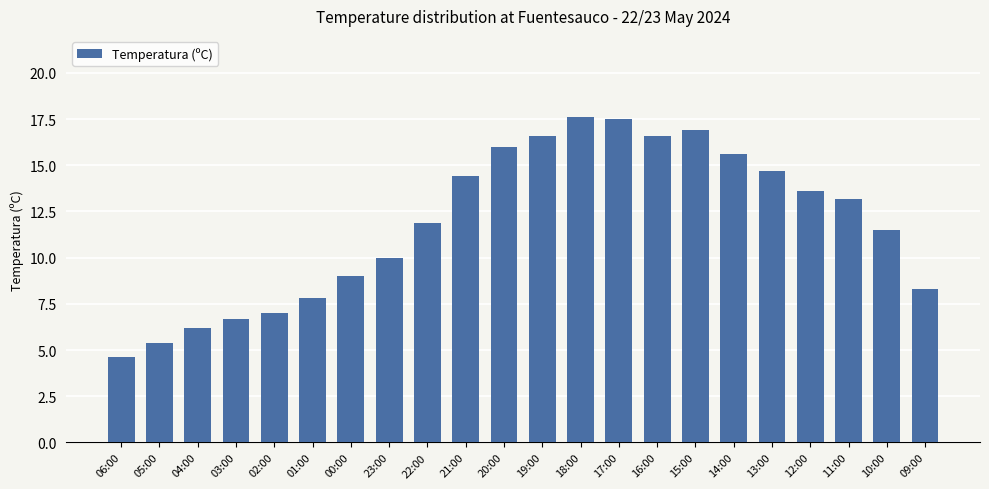

Reading left to right, what are all the values shown in this chart?

06:00=4.6	05:00=5.4	04:00=6.2	03:00=6.7	02:00=7.0	01:00=7.8	00:00=9.0	23:00=10.0	22:00=11.9	21:00=14.4	20:00=16.0	19:00=16.6	18:00=17.6	17:00=17.5	16:00=16.6	15:00=16.9	14:00=15.6	13:00=14.7	12:00=13.6	11:00=13.2	10:00=11.5	09:00=8.3